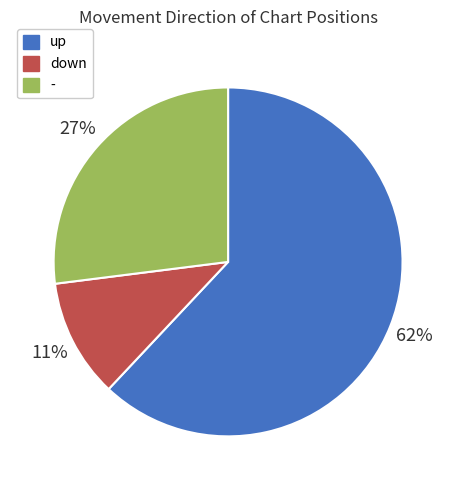

To the nearest percent, what is the difference between the largest and smallest slice percentages?

51%